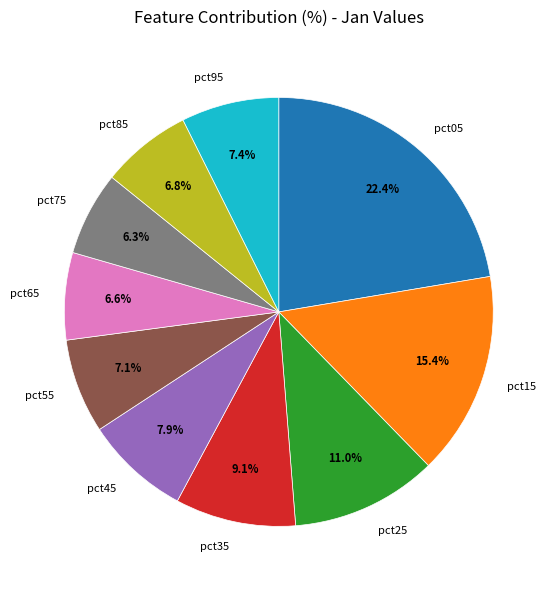

Which has a higher value, pct35 or pct65?

pct35